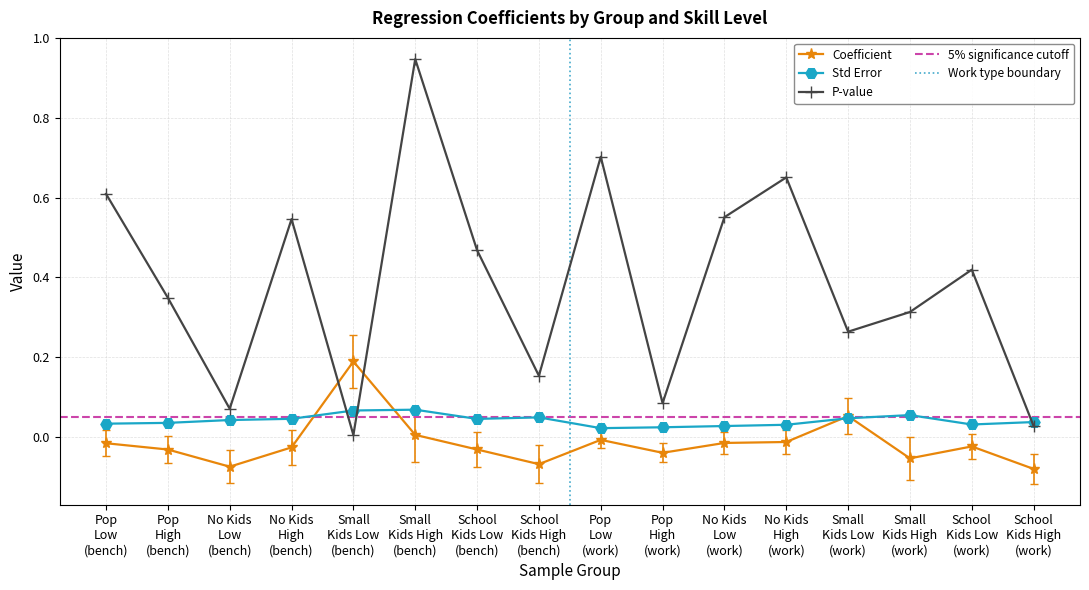

How many intersections are there between P-value and Coefficient?

2